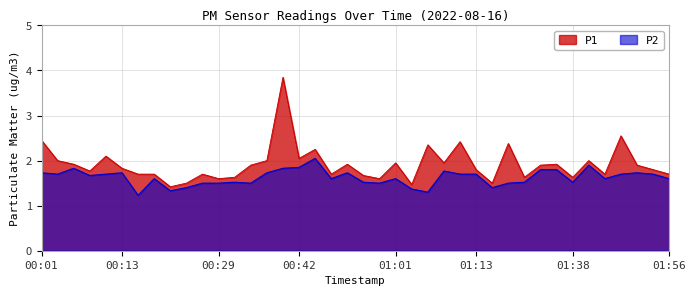

True or false: P1 and P2 cross at least once.

False